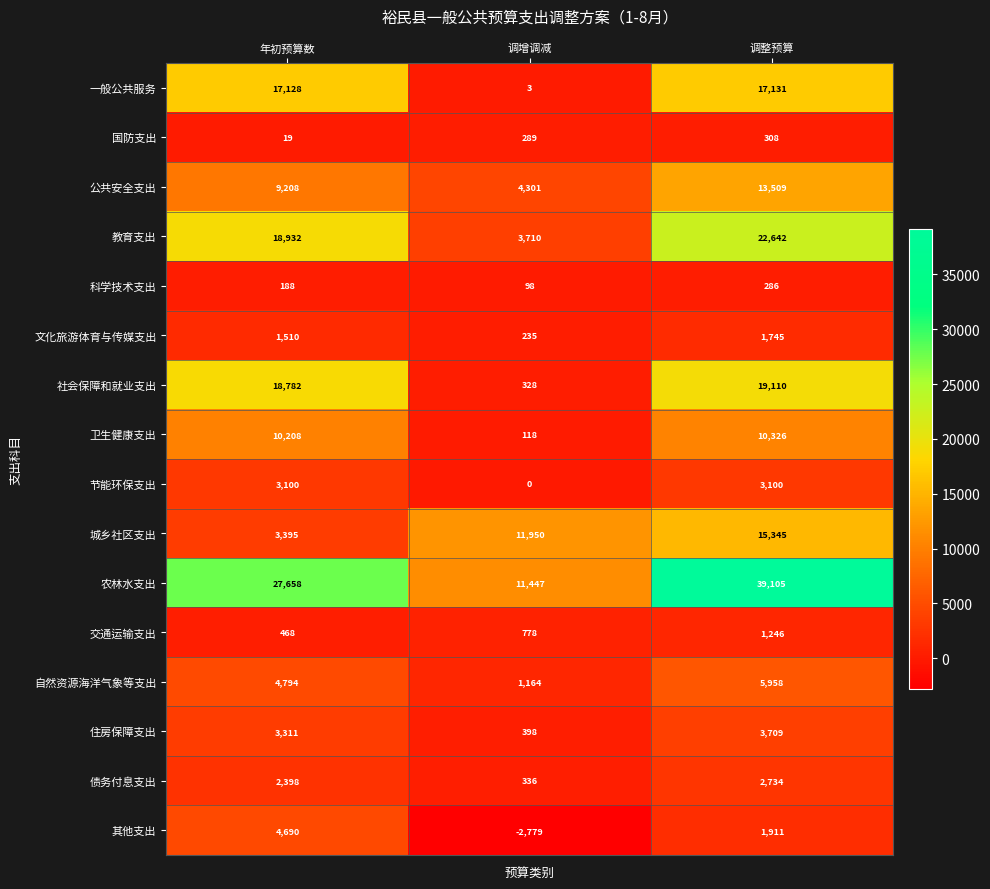

What is the difference between the 交通运输支出 values at 调增调减 and 调整预算?

468